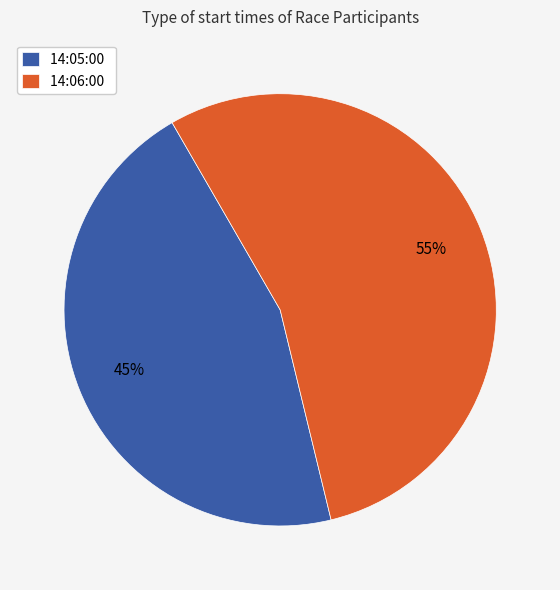

Which category accounts for the majority?

14:06:00